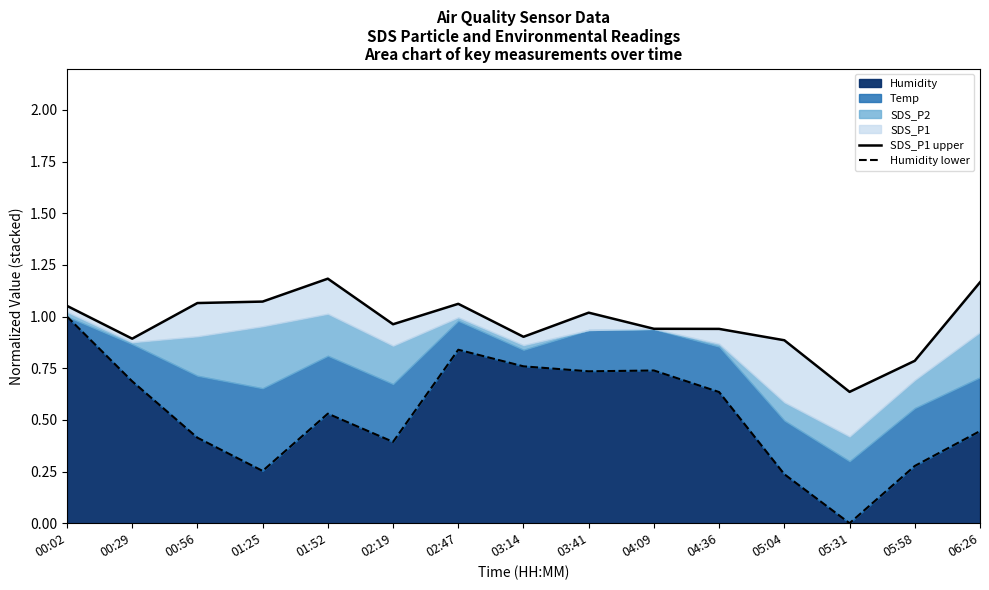

True or false: Humidity lower and SDS_P1 upper intersect in this chart.

False